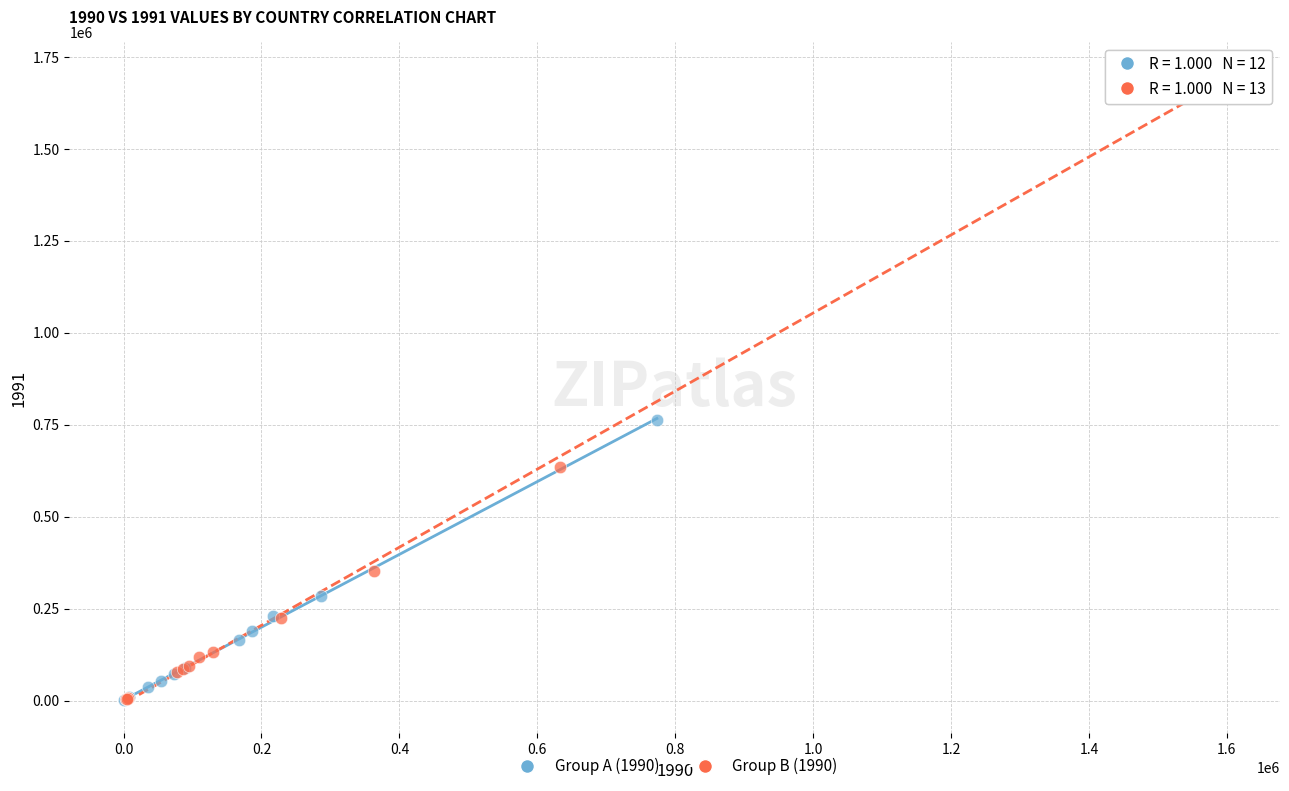

Which series contains the highest Y value?

Group B (1990)